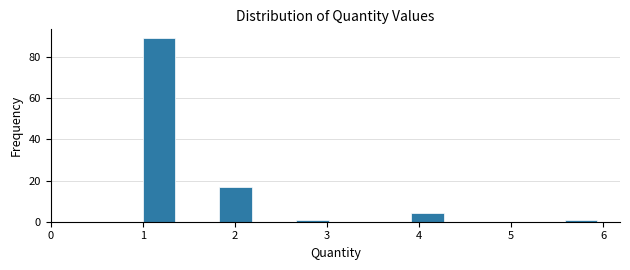

Over which range of the x-axis is the bar tallest?

1.0 to 1.4